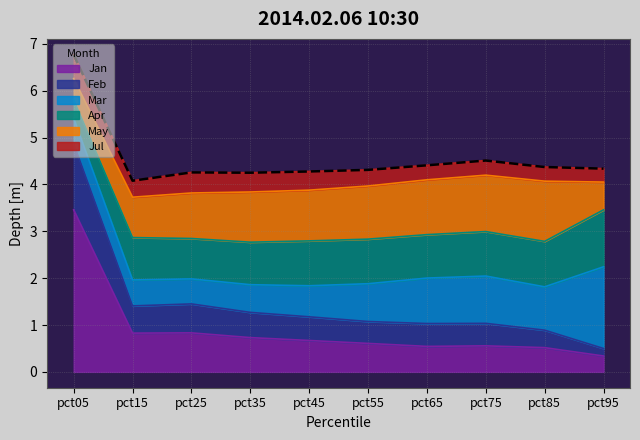

After their last crossing, which series has the higher values: Apr or May?

Apr